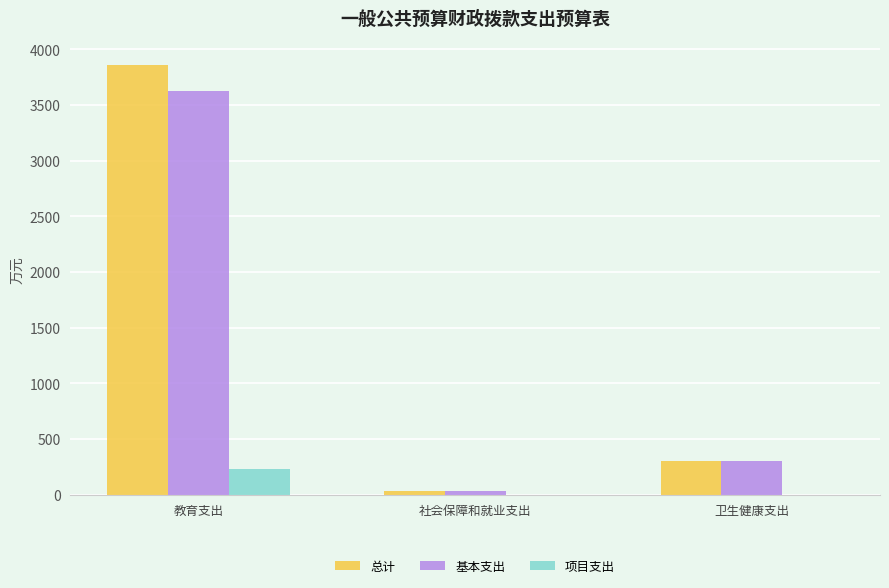

Is the value of 总计 at 卫生健康支出 greater than the value of 基本支出 at 社会保障和就业支出?

Yes